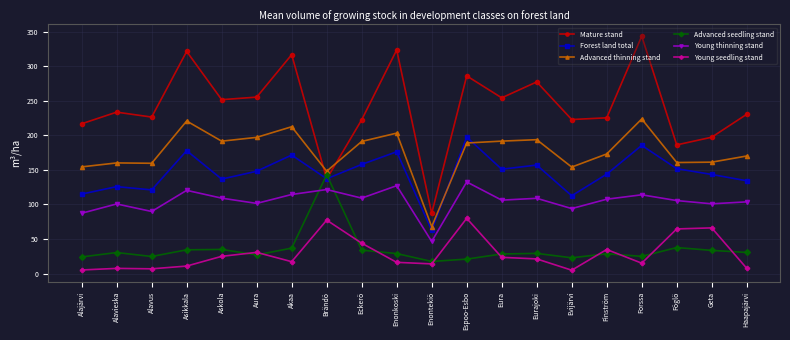

Which series has the largest total across all categories?

Mature stand